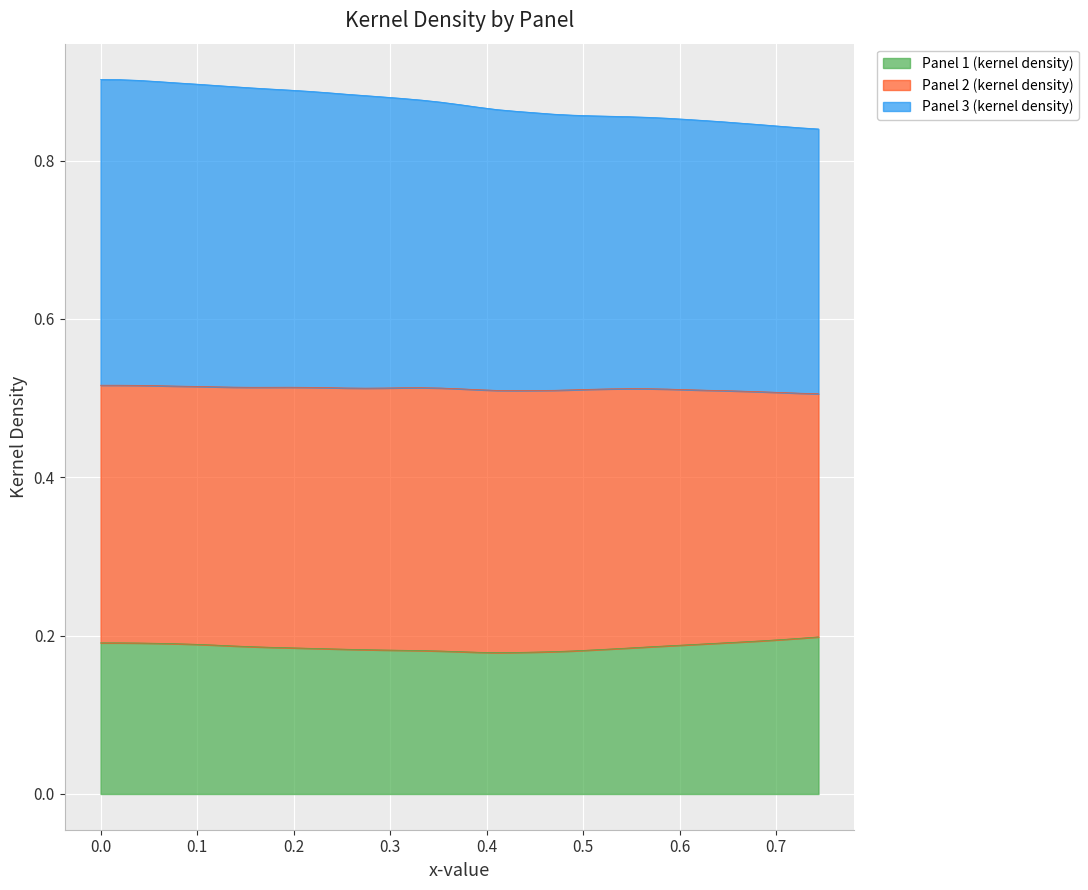

What is the lowest value of the Panel 3 (kernel density) series?

0.8